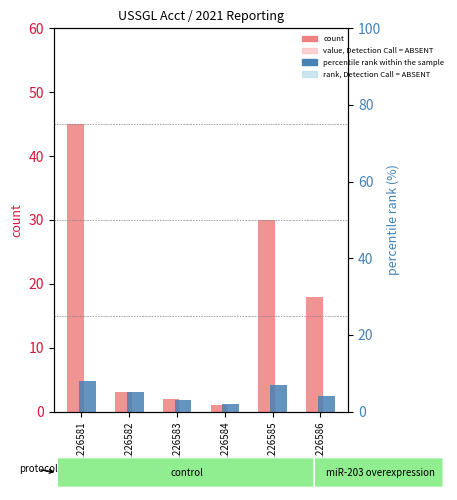

At GSM1226583, list the series in order from largest to smallest.

percentile rank within the sample, count